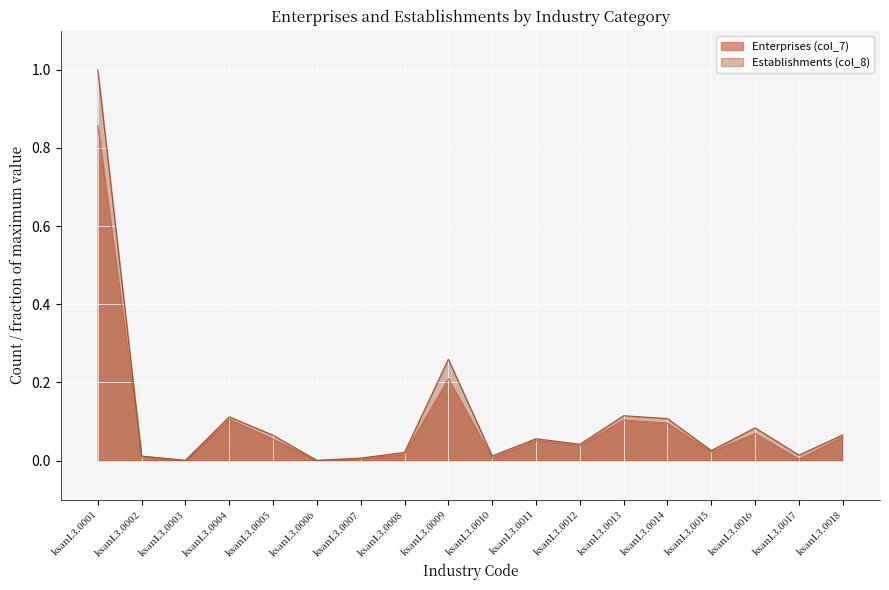

Is it true that Enterprises (col_7) equals 0.0 at ksanL3.0008?

True